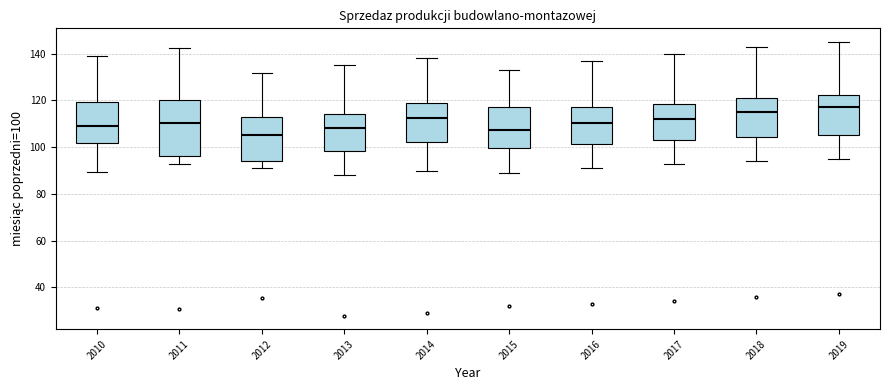

Reading left to right, transcribe this box plot: for each box, give where its median line is, the range the box spans, and where its two whiskers end, as read against the y-axis. The values are not printed on the chart, so give them approximately, as read against the axis.

2010: median 108, box 102 to 120, whiskers 90 to 138
2011: median 110, box 96 to 120, whiskers 92 to 142
2012: median 106, box 94 to 112, whiskers 92 to 132
2013: median 108, box 98 to 114, whiskers 88 to 136
2014: median 112, box 102 to 120, whiskers 90 to 138
2015: median 108, box 100 to 118, whiskers 90 to 134
2016: median 110, box 102 to 118, whiskers 92 to 138
2017: median 112, box 104 to 118, whiskers 94 to 140
2018: median 116, box 104 to 122, whiskers 94 to 144
2019: median 118, box 106 to 122, whiskers 96 to 146